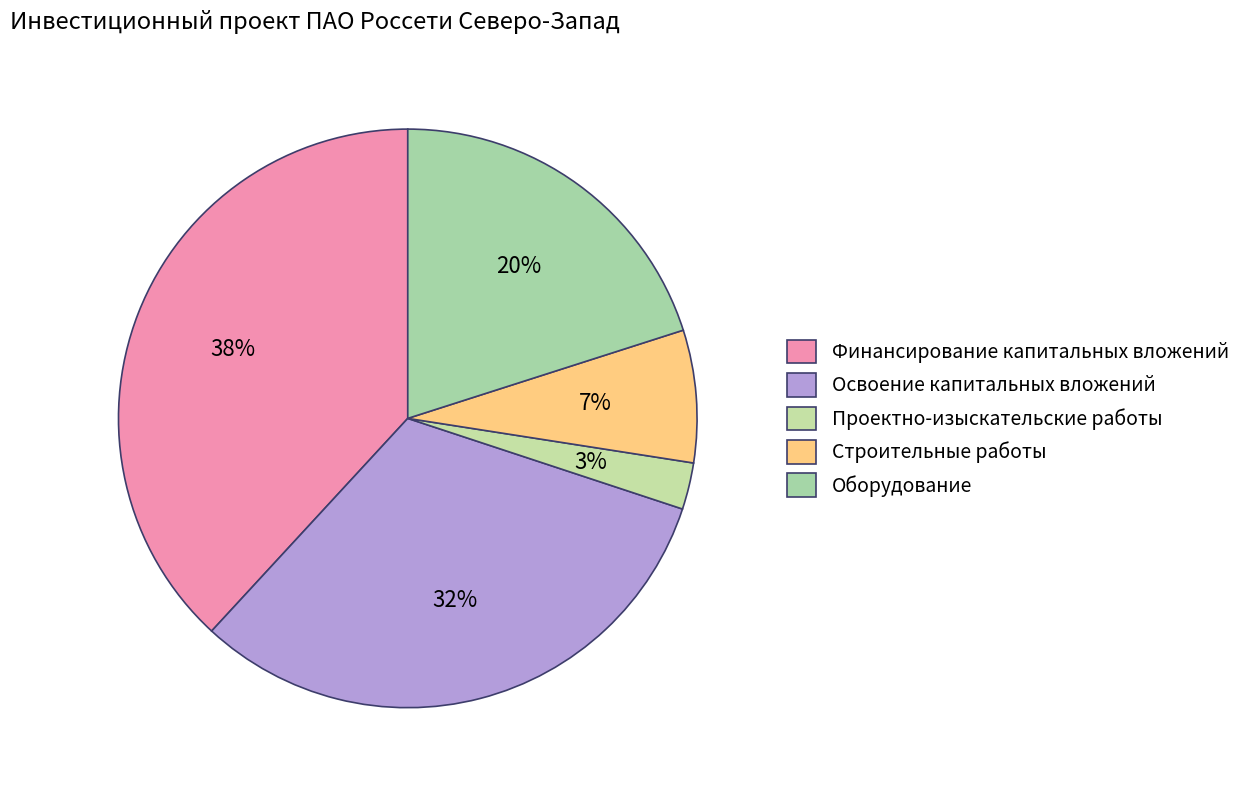

To the nearest percent, what is the combined percentage of Оборудование and Проектно-изыскательские работы?

23%